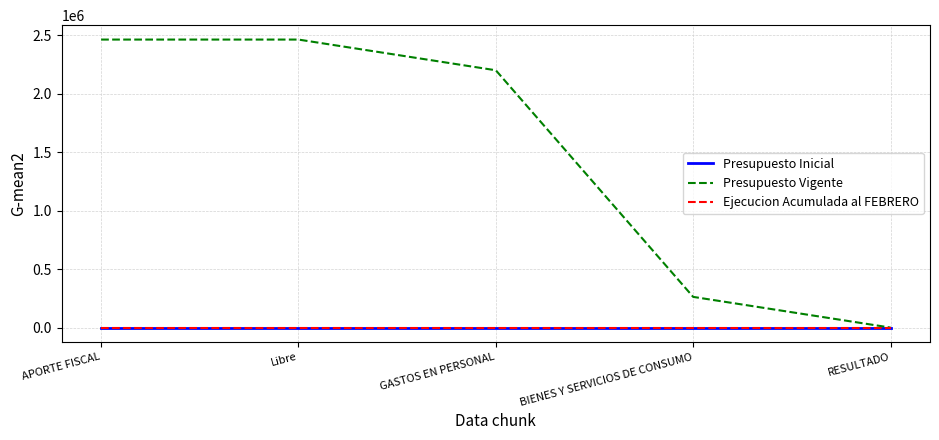

What is the spread (max minus min) of values at APORTE FISCAL?

2463896